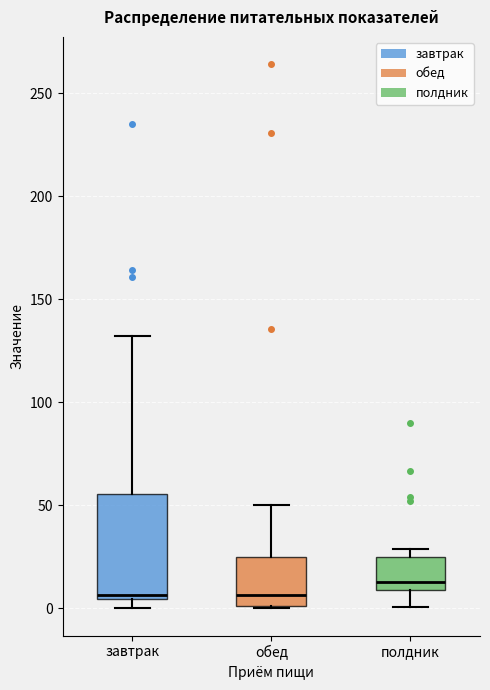

Reading left to right, transcribe this box plot: for each box, give where its median line is, the range the box spans, and where its two whiskers end, as read against the y-axis. The values are not printed on the chart, so give them approximately, as read against the axis.

завтрак: median 5 (just above the box's lower edge), box 5 to 55, whiskers 0 to 130
обед: median 5, box 0 to 25, whiskers 0 to 50
полдник: median 15, box 10 to 25, whiskers 0 to 30